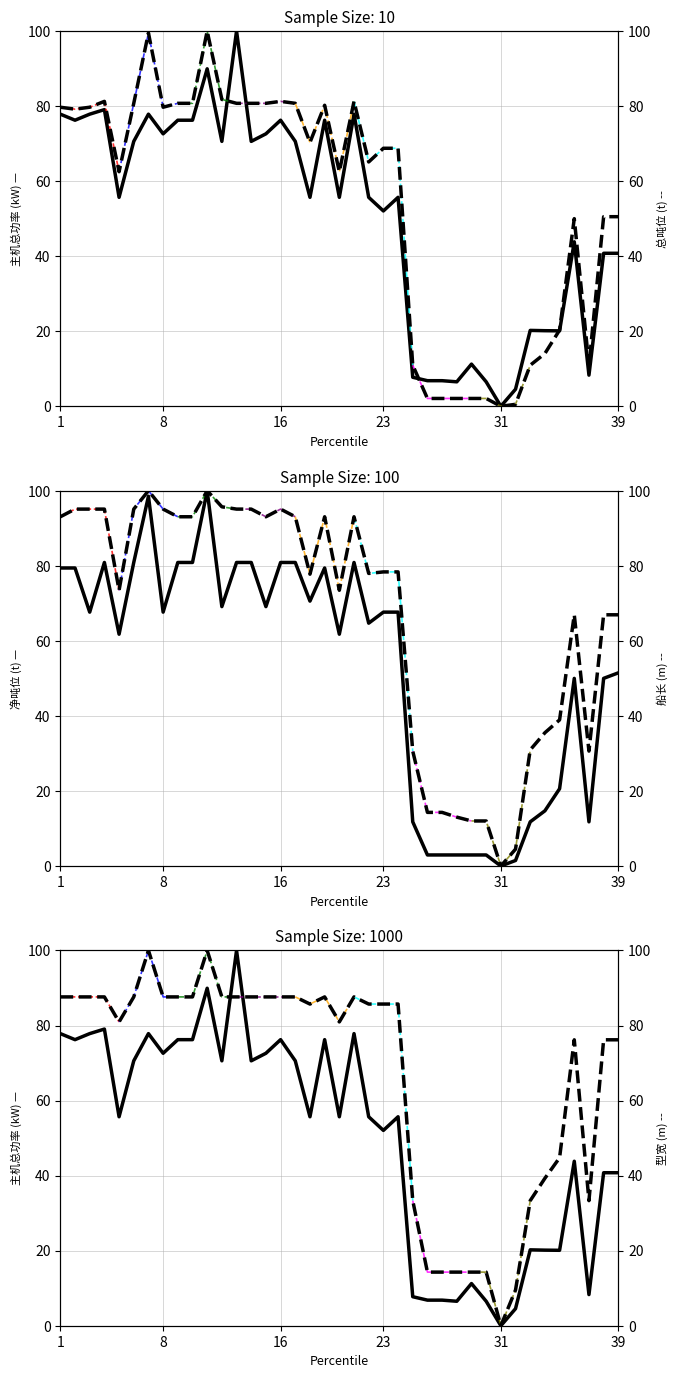

What are all the series names shown in the legend?

主机总功率, 总吨位, 净吨位, 船长, 型宽